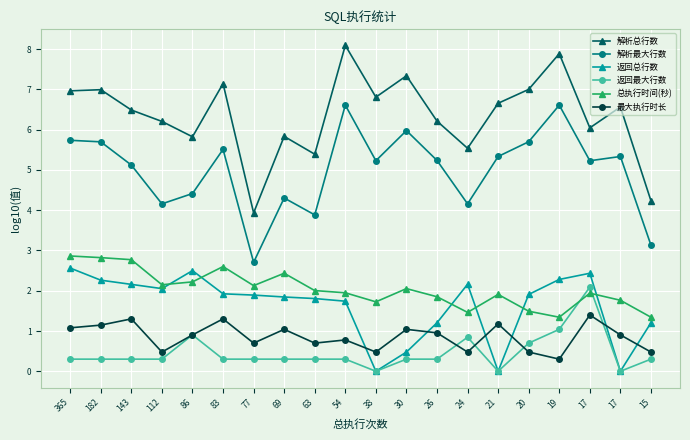

How many categories are shown in the chart?

20